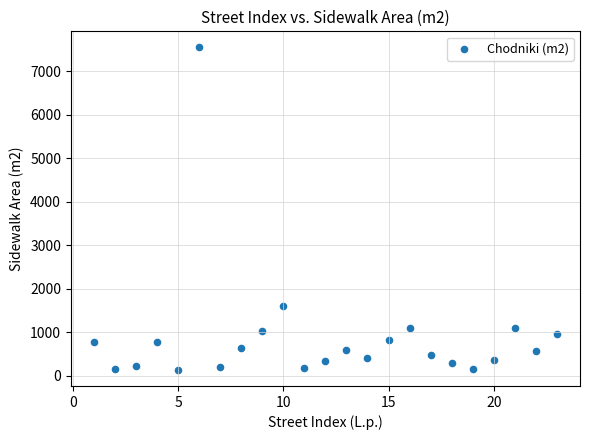

What is the range of X values (max minus min)?

22